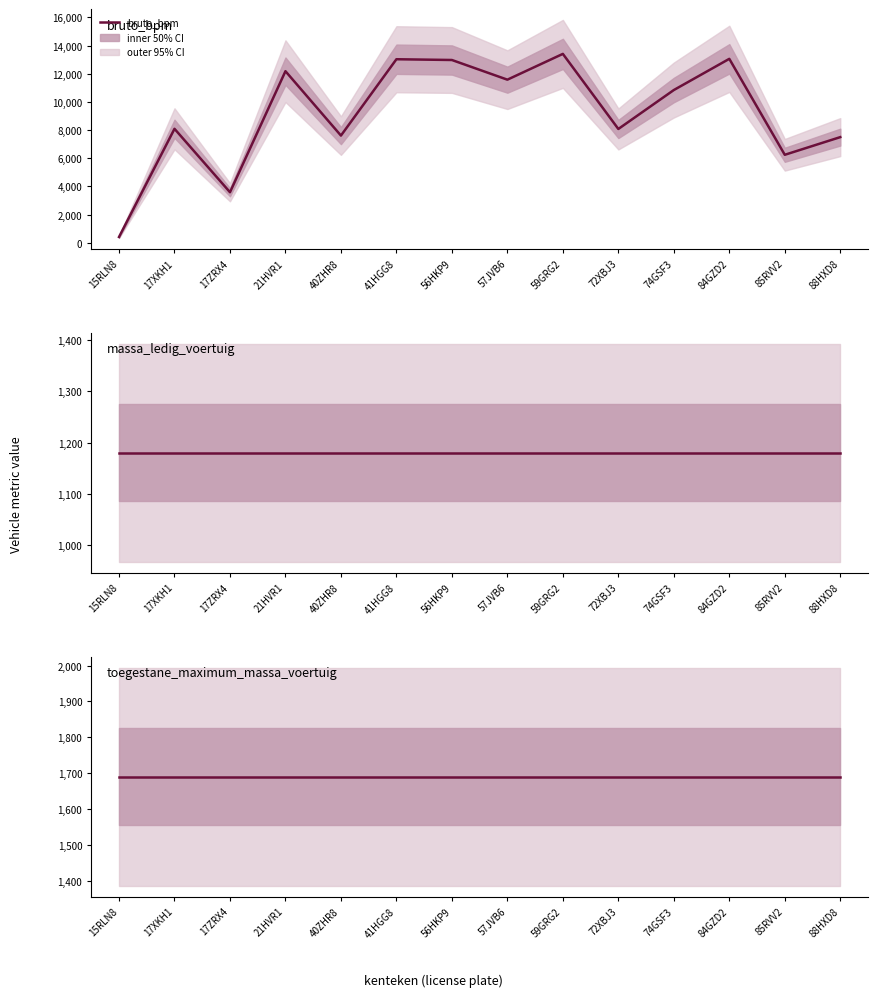

True or false: toegestane_maximum_massa_voertuig has more than 1 interior local peaks.

False